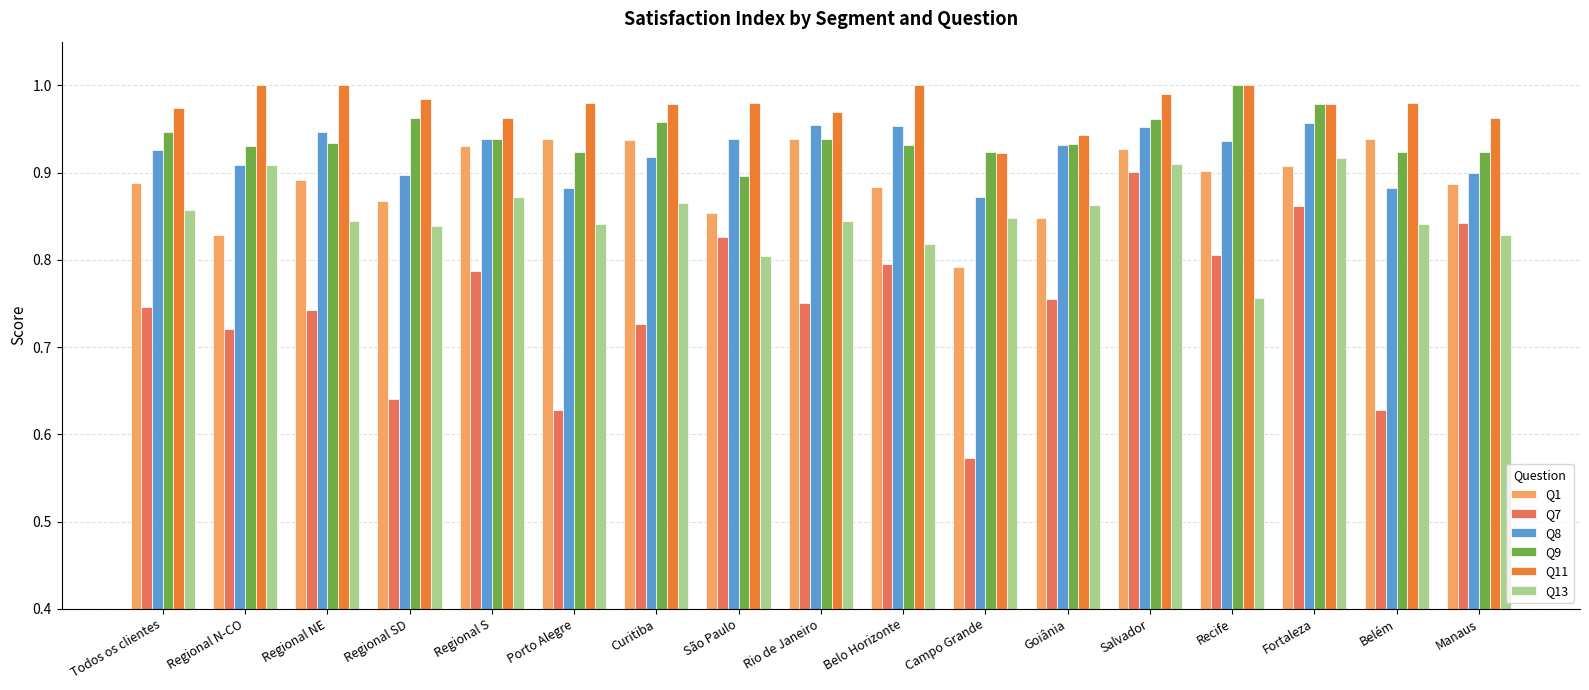

What position from the right is Regional N-CO?

16